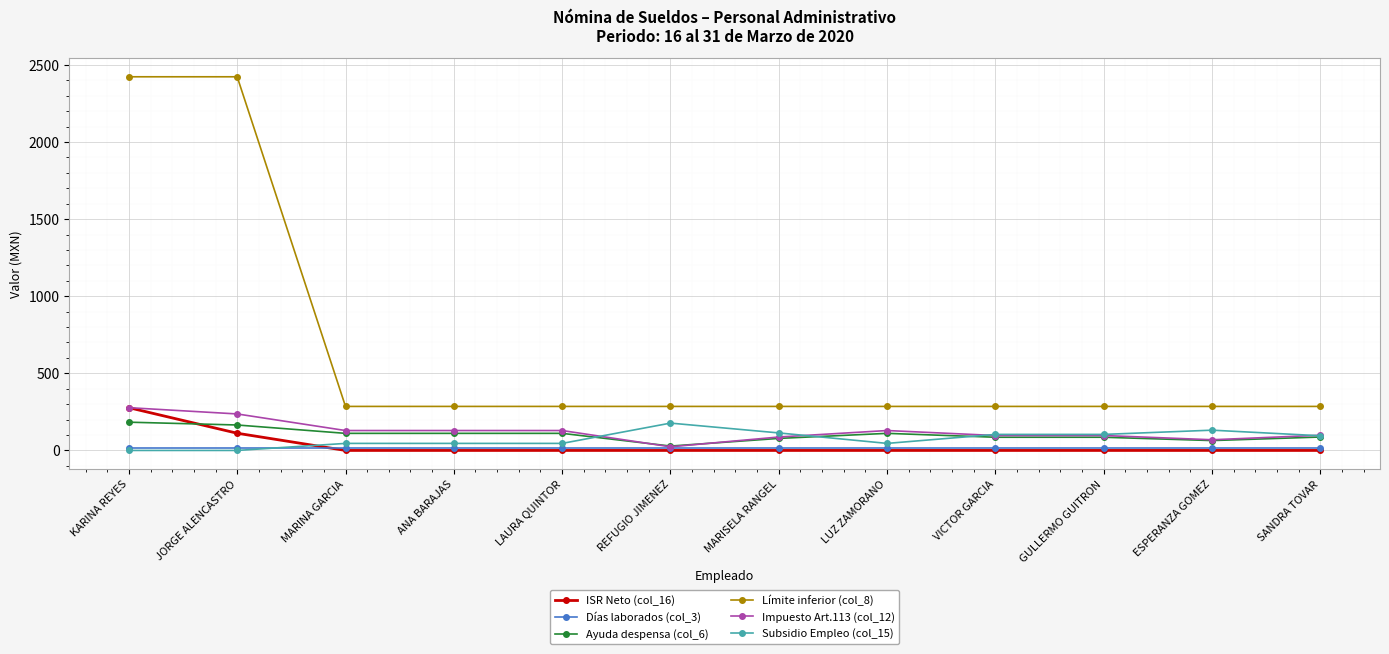

True or false: Impuesto Art.113 (col_12) and Límite inferior (col_8) cross at least once.

False